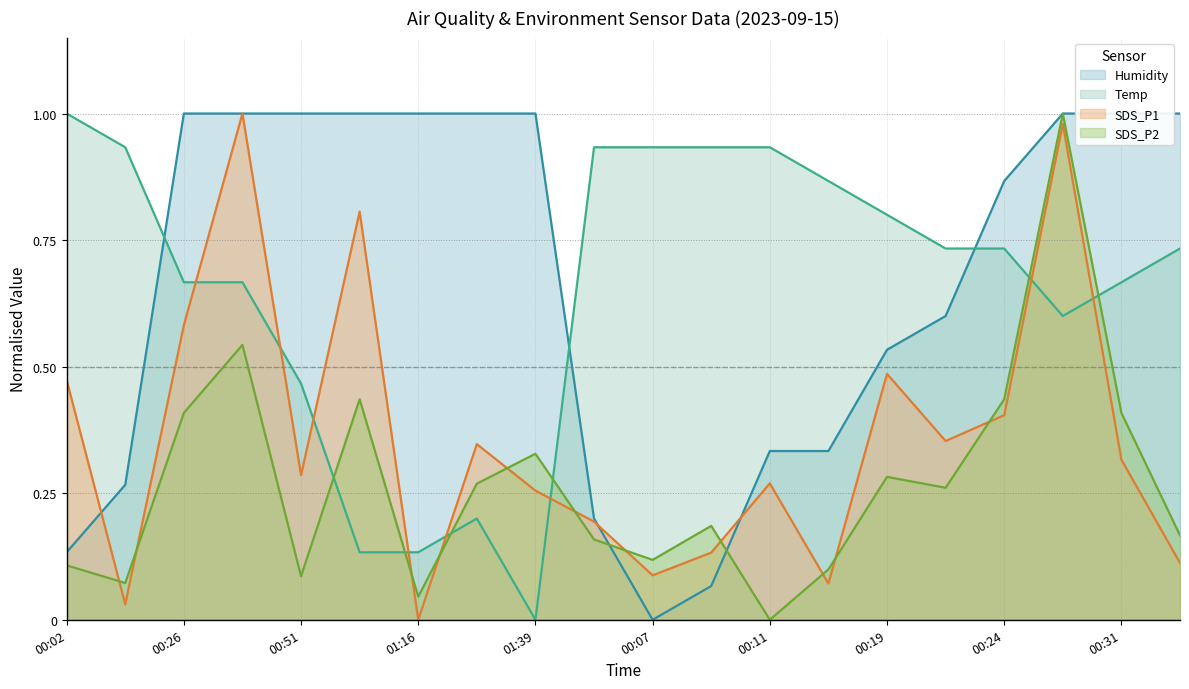

What is the sum of the SDS_P1 values at 00:09 and 00:29?

1.1